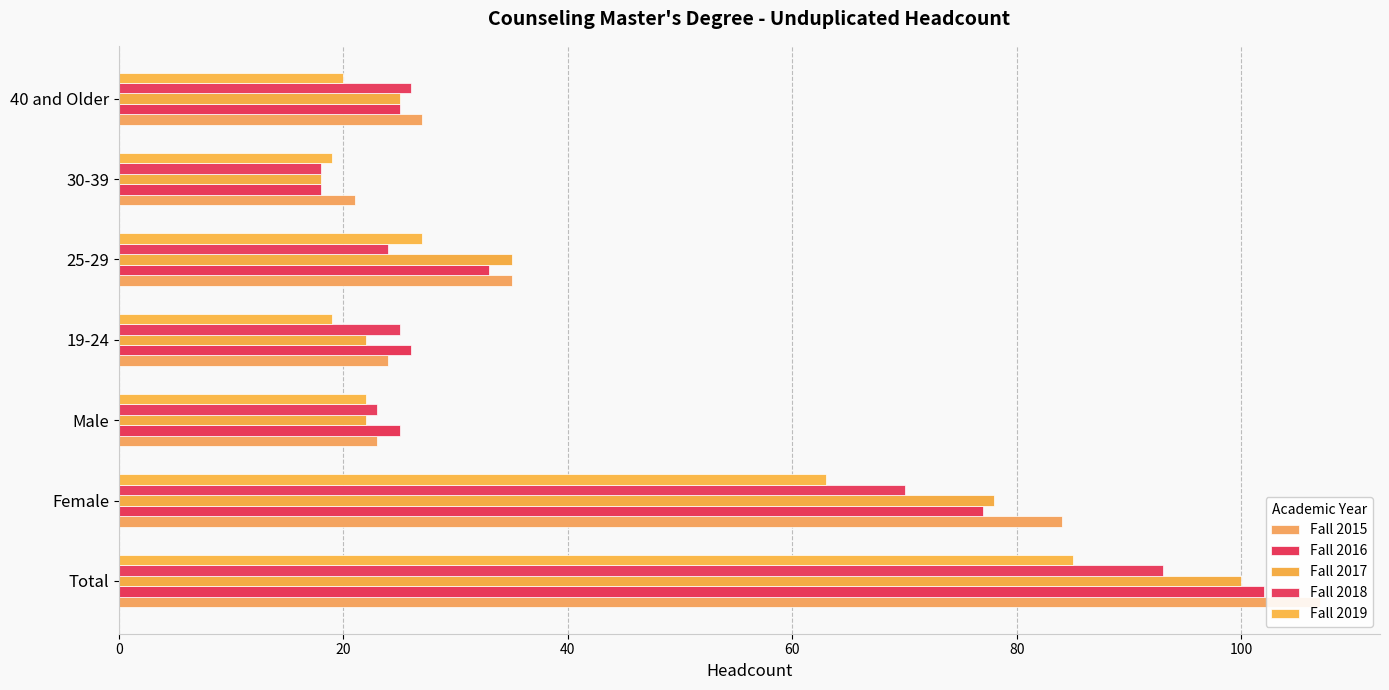

How many groups of bars are there?

7